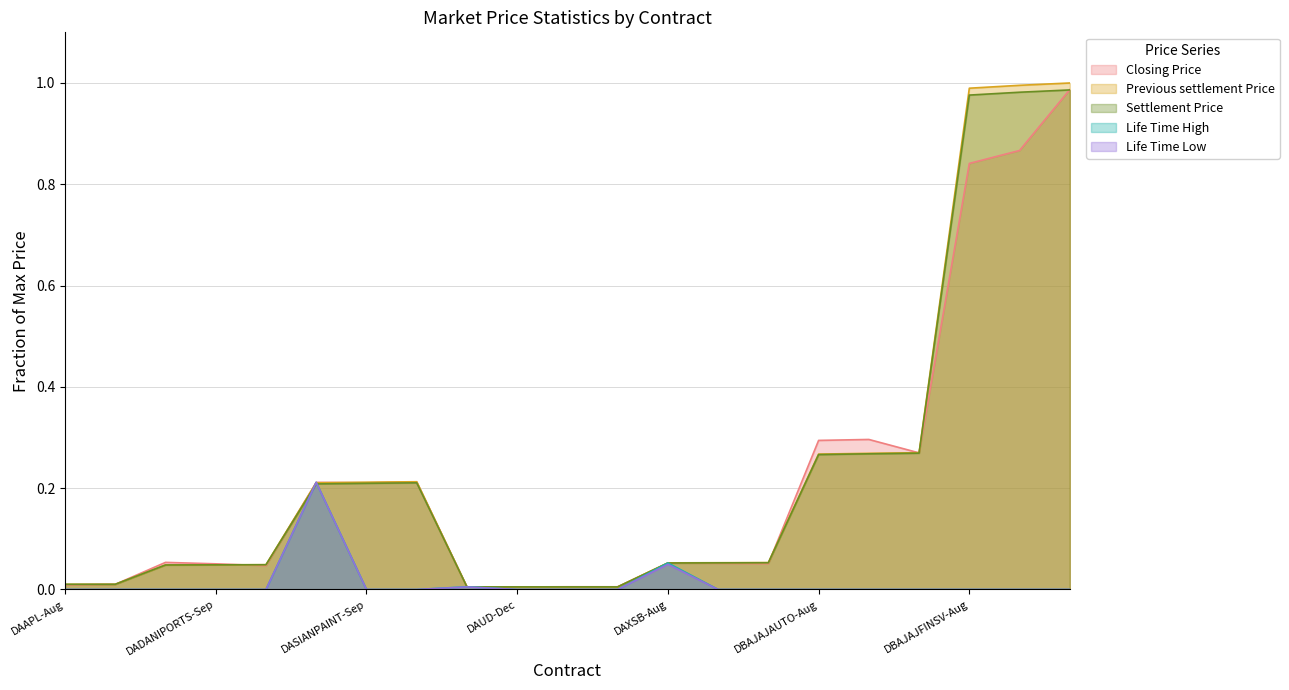

At which label is Life Time Low closest to 0?

DAAPL-Aug